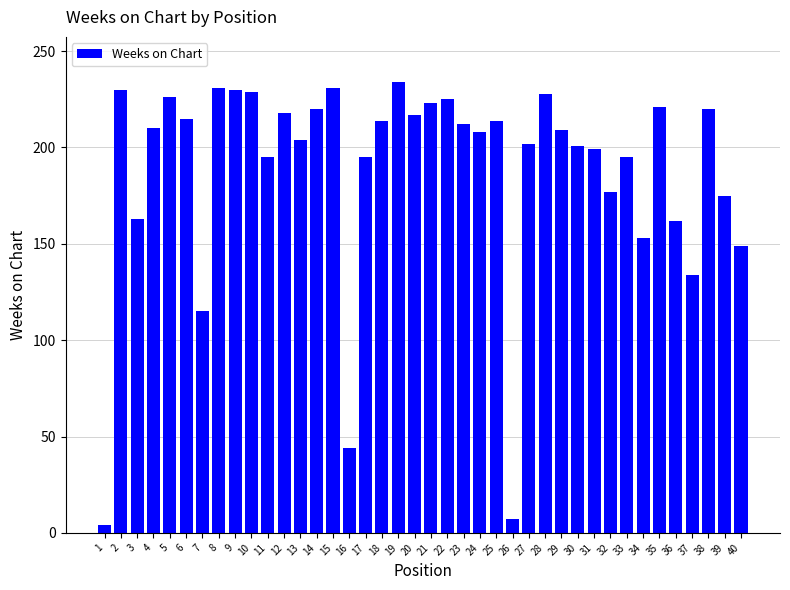

What is the value of the 35th bar from the left?

221